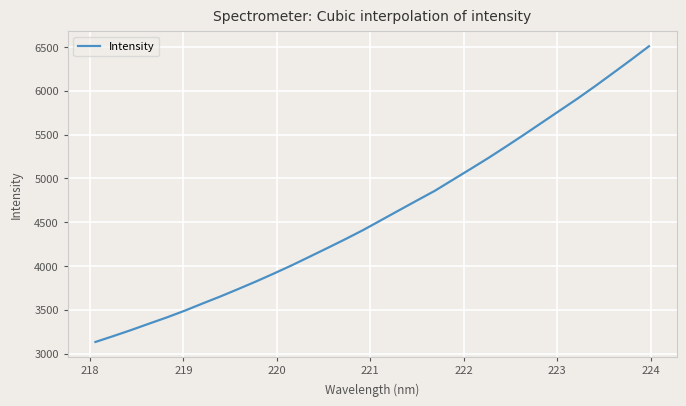

What is the maximum value shown in the chart?

6509.3